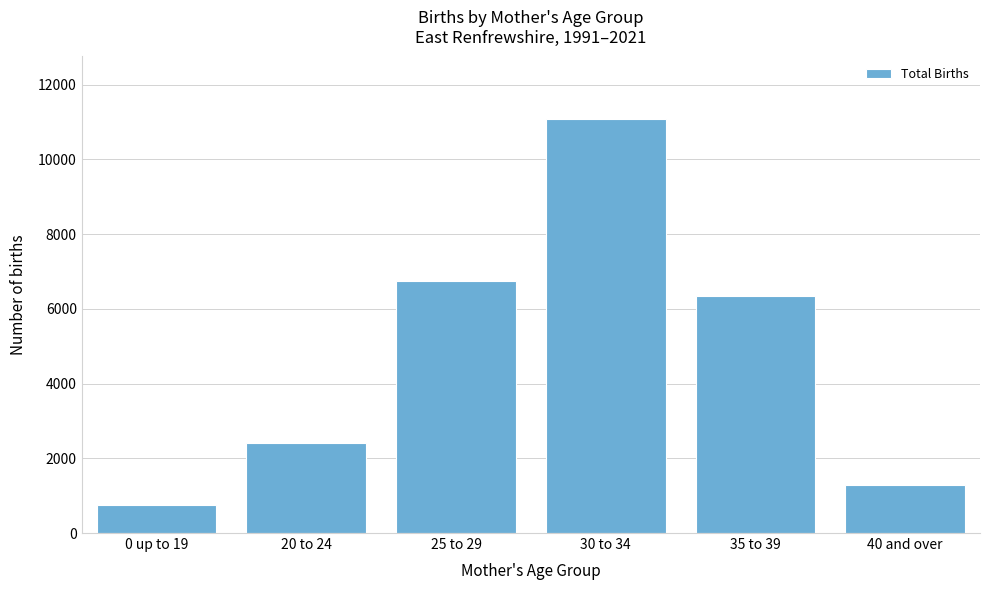

Reading right to left, list all the values displayed in this chart.

1296	6339	11091	6744	2401	745